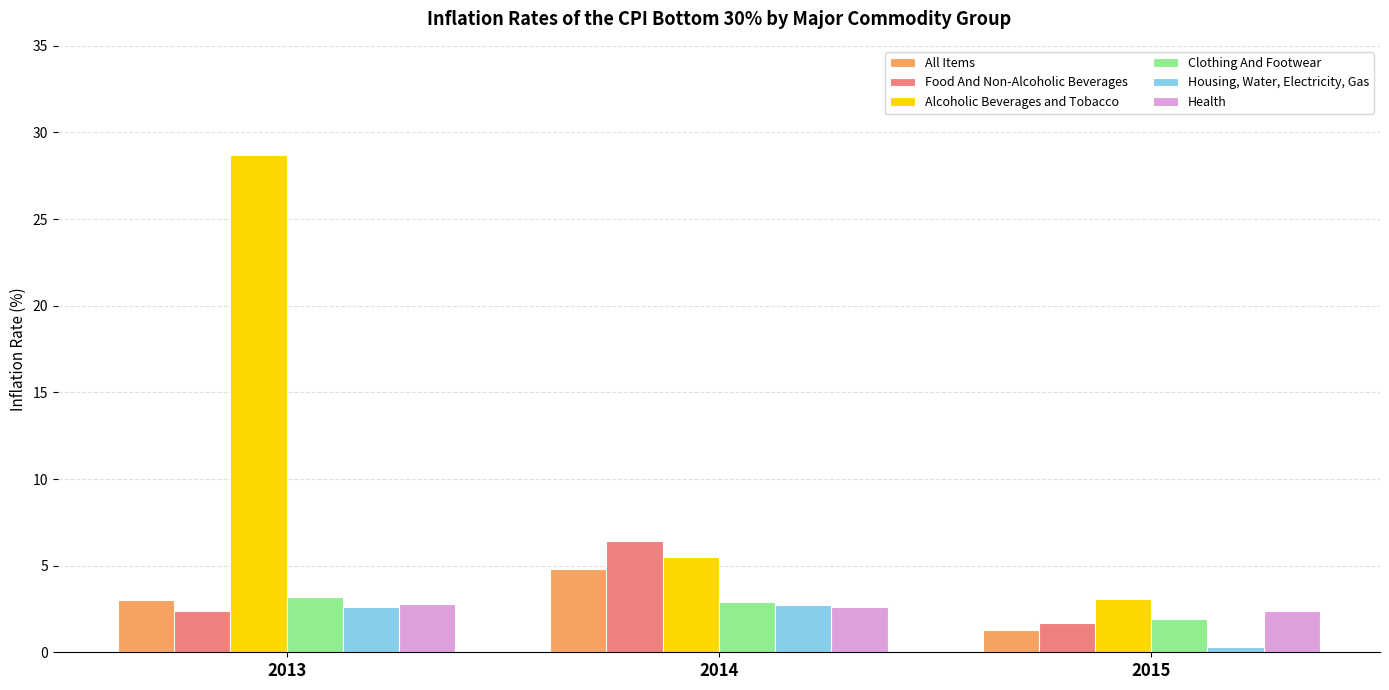

What is the sum of the All Items values at 2015 and 2013?

4.3